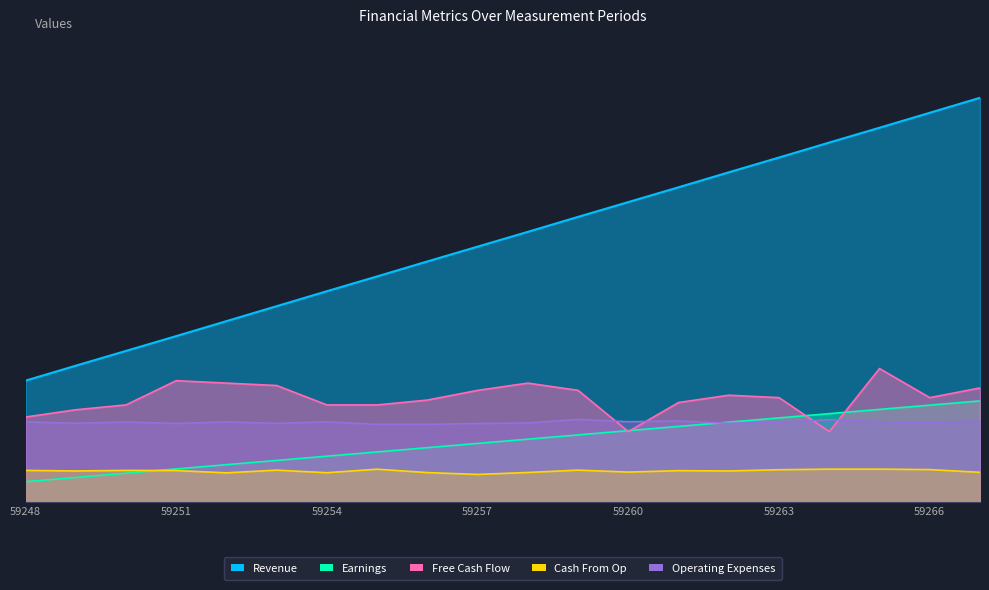

List the series in order of their peak value, highest first.

Revenue, Free Cash Flow, Earnings, Operating Expenses, Cash From Op